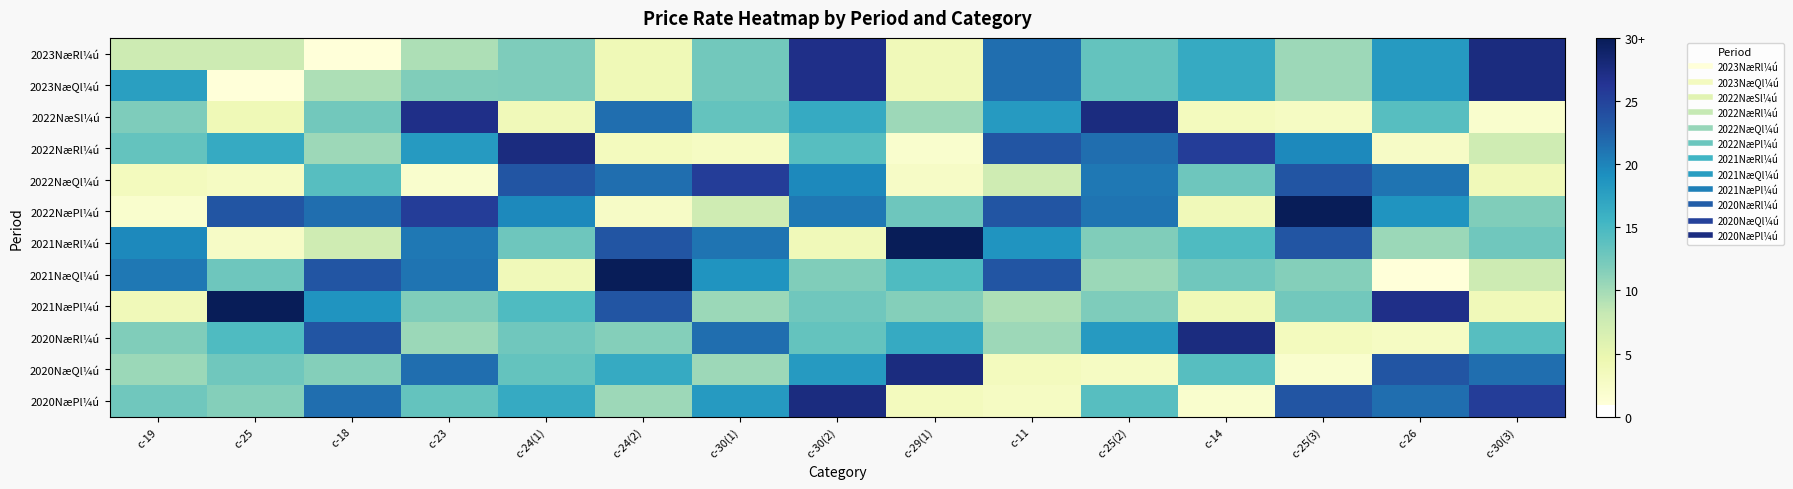

Reading left to right, transcribe all the data shown in this chart.

2023NæRl¼ú: c-19=7.5	c-25=7.5	c-18=0.9	c-23=9.5	c-24(1)=11.9	c-24(2)=4.0	c-30(1)=12.5	c-30(2)=27.0	c-29(1)=3.8	c-11=21.5	c-25(2)=13.3	c-14=16.5	c-25(3)=10.3	c-26=18.1	c-30(3)=27.5
2023NæQl¼ú: c-19=17.7	c-25=0.9	c-18=9.5	c-23=11.7	c-24(1)=11.9	c-24(2)=4.0	c-30(1)=12.5	c-30(2)=27.0	c-29(1)=3.8	c-11=21.5	c-25(2)=13.3	c-14=16.5	c-25(3)=10.3	c-26=18.1	c-30(3)=27.5
2022NæSl¼ú: c-19=11.9	c-25=4.0	c-18=12.5	c-23=27.0	c-24(1)=3.8	c-24(2)=21.5	c-30(1)=13.3	c-30(2)=16.5	c-29(1)=10.3	c-11=18.1	c-25(2)=27.5	c-14=3.3	c-25(3)=2.9	c-26=14.1	c-30(3)=2.0
2022NæRl¼ú: c-19=13.3	c-25=16.5	c-18=10.3	c-23=18.1	c-24(1)=27.5	c-24(2)=3.3	c-30(1)=2.9	c-30(2)=14.1	c-29(1)=2.0	c-11=23.5	c-25(2)=21.5	c-14=25.5	c-25(3)=19.6	c-26=2.7	c-30(3)=7.4
2022NæQl¼ú: c-19=3.3	c-25=2.9	c-18=14.1	c-23=2.0	c-24(1)=23.5	c-24(2)=21.5	c-30(1)=25.5	c-30(2)=19.6	c-29(1)=2.7	c-11=7.4	c-25(2)=20.9	c-14=12.8	c-25(3)=23.5	c-26=21.1	c-30(3)=3.8
2022NæPl¼ú: c-19=2.0	c-25=23.5	c-18=21.5	c-23=25.5	c-24(1)=19.6	c-24(2)=2.7	c-30(1)=7.4	c-30(2)=20.9	c-29(1)=12.8	c-11=23.5	c-25(2)=21.1	c-14=3.8	c-25(3)=30.0	c-26=18.7	c-30(3)=11.7
2021NæRl¼ú: c-19=19.6	c-25=2.7	c-18=7.4	c-23=20.9	c-24(1)=12.8	c-24(2)=23.5	c-30(1)=21.1	c-30(2)=3.8	c-29(1)=30.0	c-11=18.7	c-25(2)=11.7	c-14=14.6	c-25(3)=23.5	c-26=10.4	c-30(3)=12.7
2021NæQl¼ú: c-19=20.9	c-25=12.8	c-18=23.5	c-23=21.1	c-24(1)=3.8	c-24(2)=30.0	c-30(1)=18.7	c-30(2)=11.7	c-29(1)=14.6	c-11=23.5	c-25(2)=10.4	c-14=12.7	c-25(3)=11.5	c-26=0.9	c-30(3)=7.5
2021NæPl¼ú: c-19=3.8	c-25=30.0	c-18=18.7	c-23=11.7	c-24(1)=14.6	c-24(2)=23.5	c-30(1)=10.4	c-30(2)=12.7	c-29(1)=11.5	c-11=9.5	c-25(2)=11.9	c-14=4.0	c-25(3)=12.5	c-26=27.0	c-30(3)=3.8
2020NæRl¼ú: c-19=11.7	c-25=14.6	c-18=23.5	c-23=10.4	c-24(1)=12.7	c-24(2)=11.5	c-30(1)=21.5	c-30(2)=13.3	c-29(1)=16.5	c-11=10.3	c-25(2)=18.1	c-14=27.5	c-25(3)=3.3	c-26=2.9	c-30(3)=14.1
2020NæQl¼ú: c-19=10.4	c-25=12.7	c-18=11.5	c-23=21.5	c-24(1)=13.3	c-24(2)=16.5	c-30(1)=10.3	c-30(2)=18.1	c-29(1)=27.5	c-11=3.3	c-25(2)=2.9	c-14=14.1	c-25(3)=2.0	c-26=23.5	c-30(3)=21.5
2020NæPl¼ú: c-19=12.7	c-25=11.5	c-18=21.5	c-23=13.3	c-24(1)=16.5	c-24(2)=10.3	c-30(1)=18.1	c-30(2)=27.5	c-29(1)=3.3	c-11=2.9	c-25(2)=14.1	c-14=2.0	c-25(3)=23.5	c-26=21.5	c-30(3)=25.5